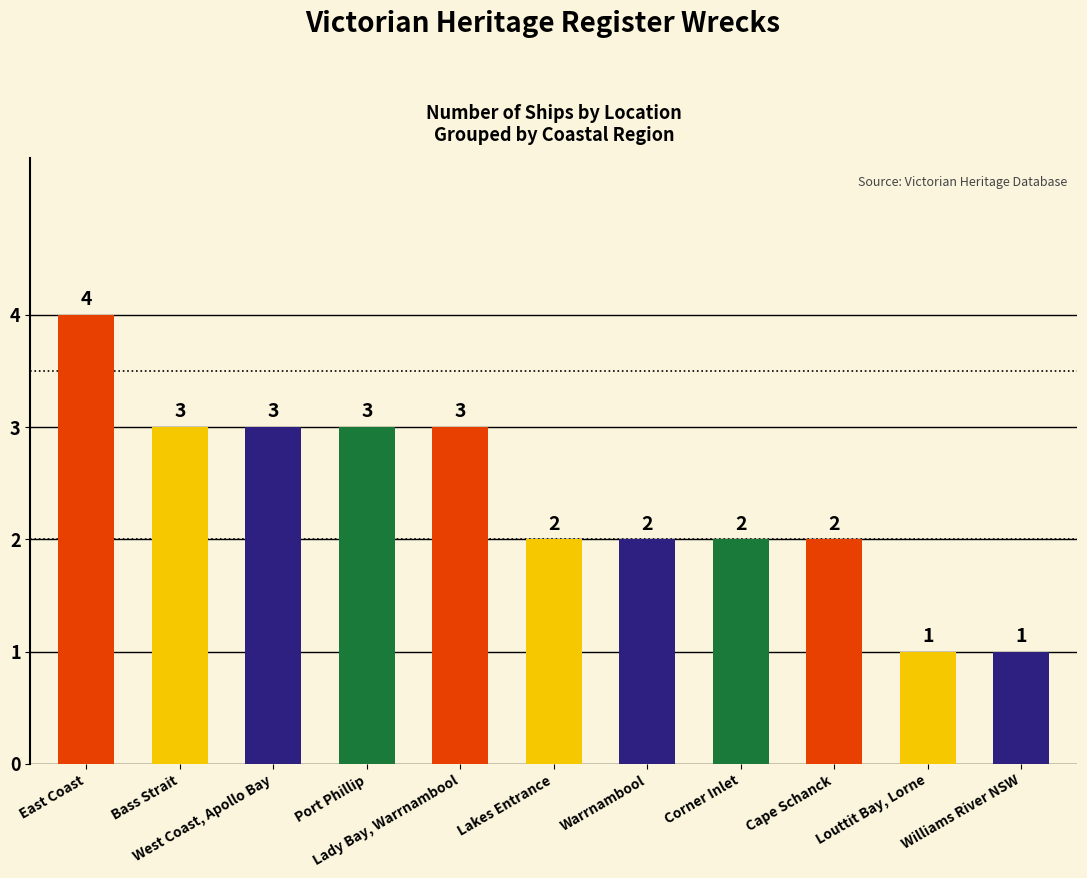

What is the label of the 4th bar from the left?

Port Phillip